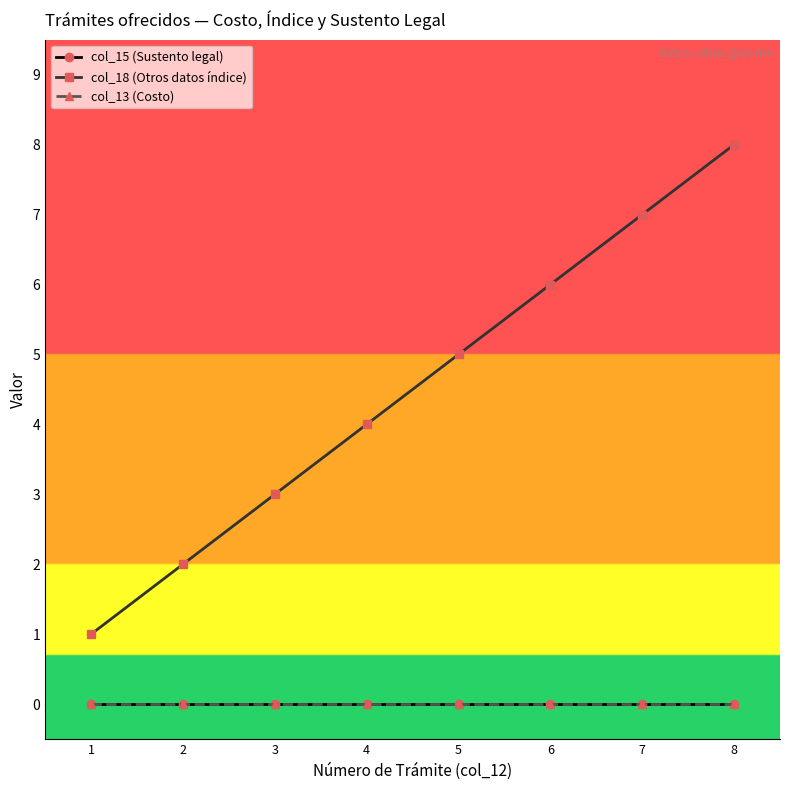

At which label does col_18 (Otros datos índice) reach its peak?

8